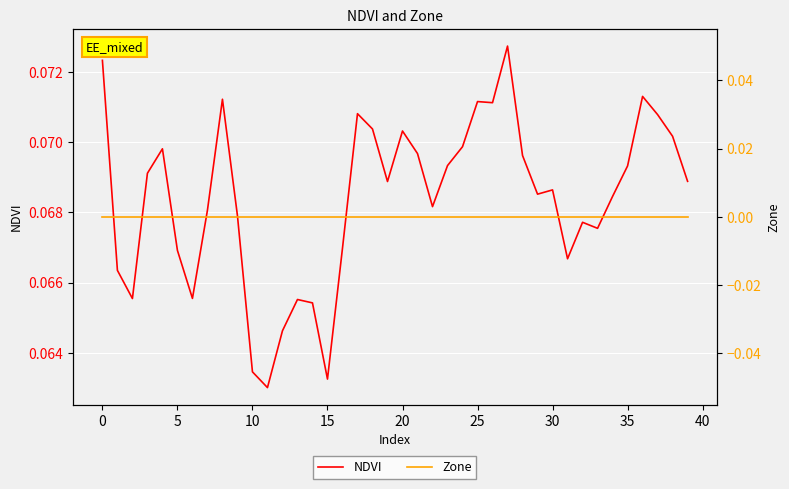

Count the number of categories in the chart.

40